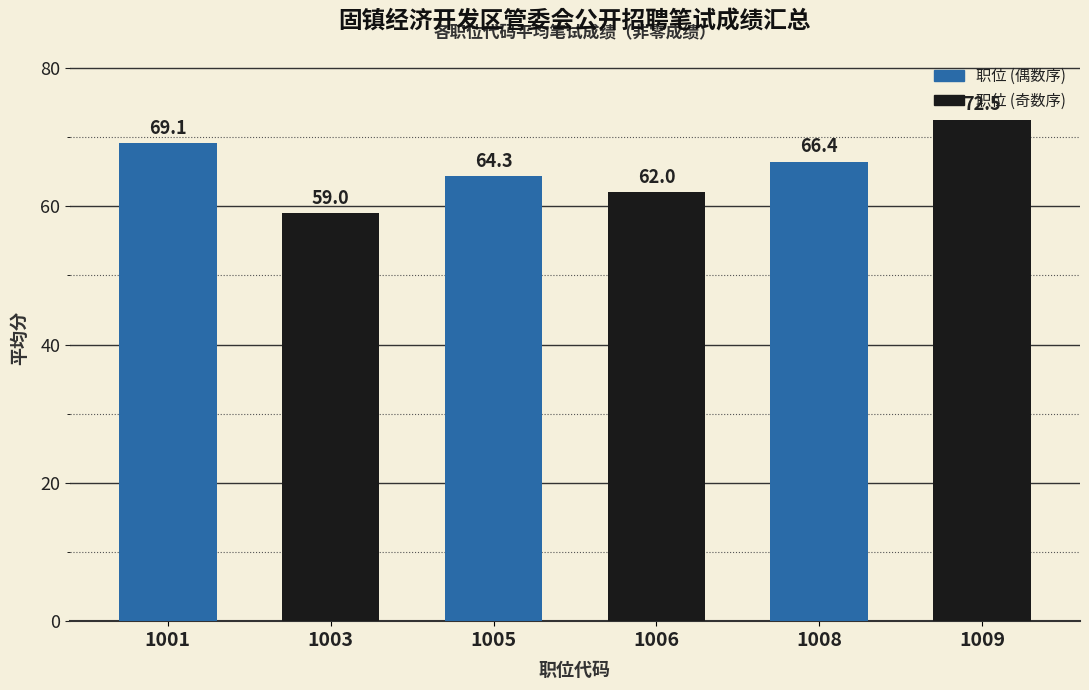

What is the value of the 6th bar from the left?

72.5